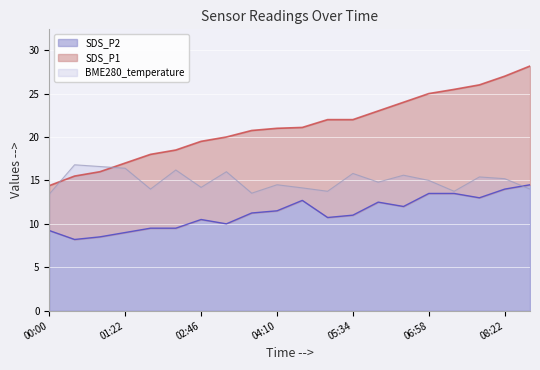

What is the lowest value of the SDS_P2 series?

8.2